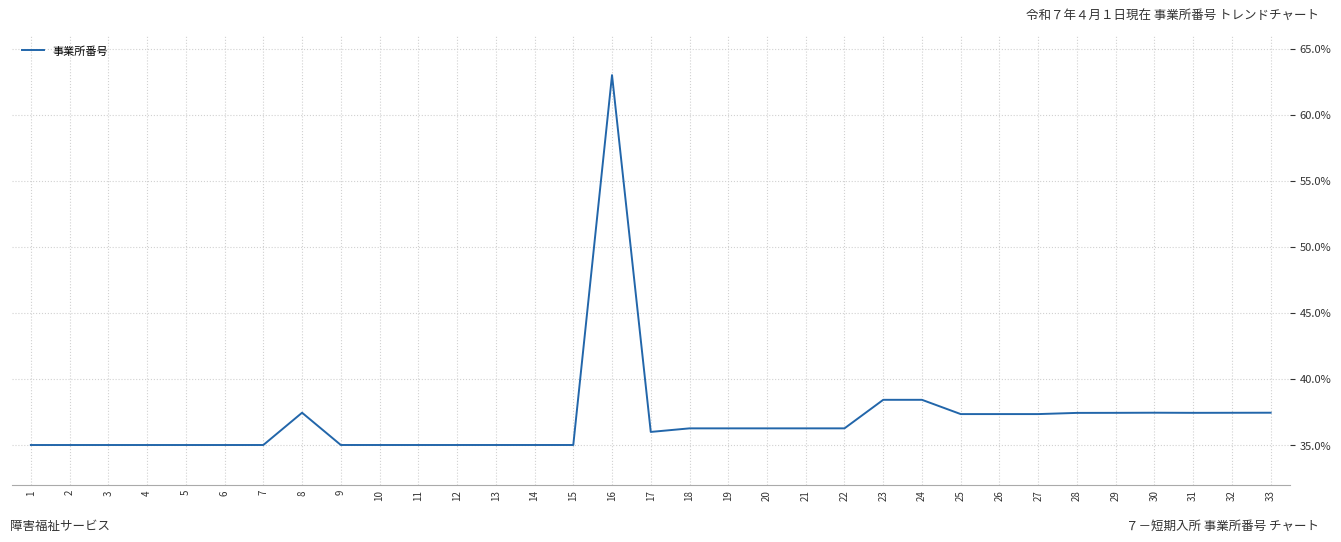

Which has a higher value, 6 or 33?

33